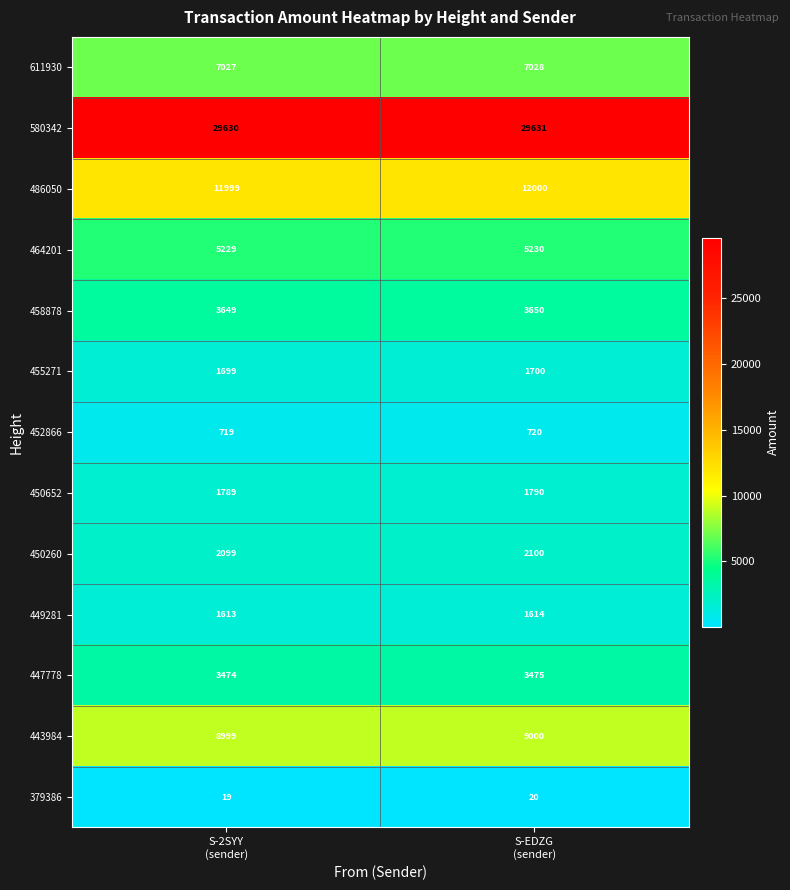

What is the average value of the 455271 series?

1700